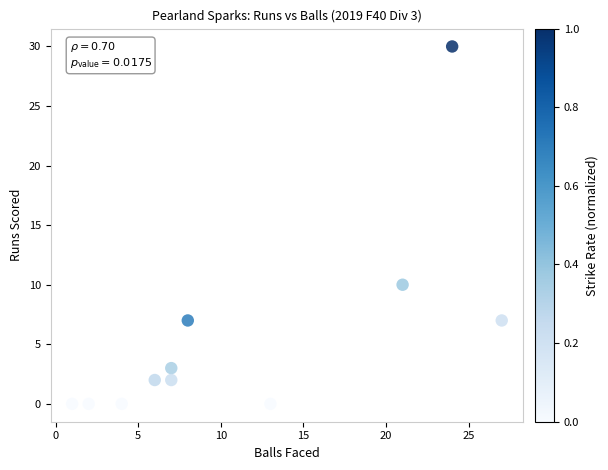

What Y value in the scatter plot is closest to 15?

10